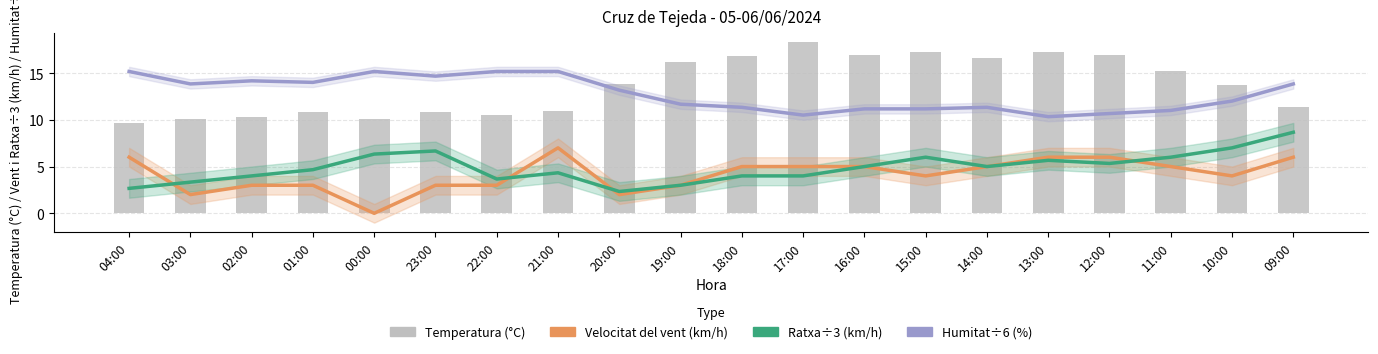

Reading left to right, list all the values displayed in this chart.

Velocitat del vent: 04:00=6.0	03:00=2.0	02:00=3.0	01:00=3.0	00:00=0.0	23:00=3.0	22:00=3.0	21:00=7.0	20:00=2.0	19:00=3.0	18:00=5.0	17:00=5.0	16:00=5.0	15:00=4.0	14:00=5.0	13:00=6.0	12:00=6.0	11:00=5.0	10:00=4.0	09:00=6.0
Ratxa (÷3): 04:00=2.7	03:00=3.3	02:00=4.0	01:00=4.7	00:00=6.3	23:00=6.7	22:00=3.7	21:00=4.3	20:00=2.3	19:00=3.0	18:00=4.0	17:00=4.0	16:00=5.0	15:00=6.0	14:00=5.0	13:00=5.7	12:00=5.3	11:00=6.0	10:00=7.0	09:00=8.7
Humitat (÷6): 04:00=15.2	03:00=13.8	02:00=14.2	01:00=14.0	00:00=15.2	23:00=14.7	22:00=15.2	21:00=15.2	20:00=13.2	19:00=11.7	18:00=11.3	17:00=10.5	16:00=11.2	15:00=11.2	14:00=11.3	13:00=10.3	12:00=10.7	11:00=11.0	10:00=12.0	09:00=13.8
Temperatura: 04:00=9.7	03:00=10.1	02:00=10.3	01:00=10.8	00:00=10.1	23:00=10.8	22:00=10.5	21:00=10.9	20:00=13.8	19:00=16.2	18:00=16.8	17:00=18.3	16:00=16.9	15:00=17.2	14:00=16.6	13:00=17.3	12:00=16.9	11:00=15.2	10:00=13.7	09:00=11.4